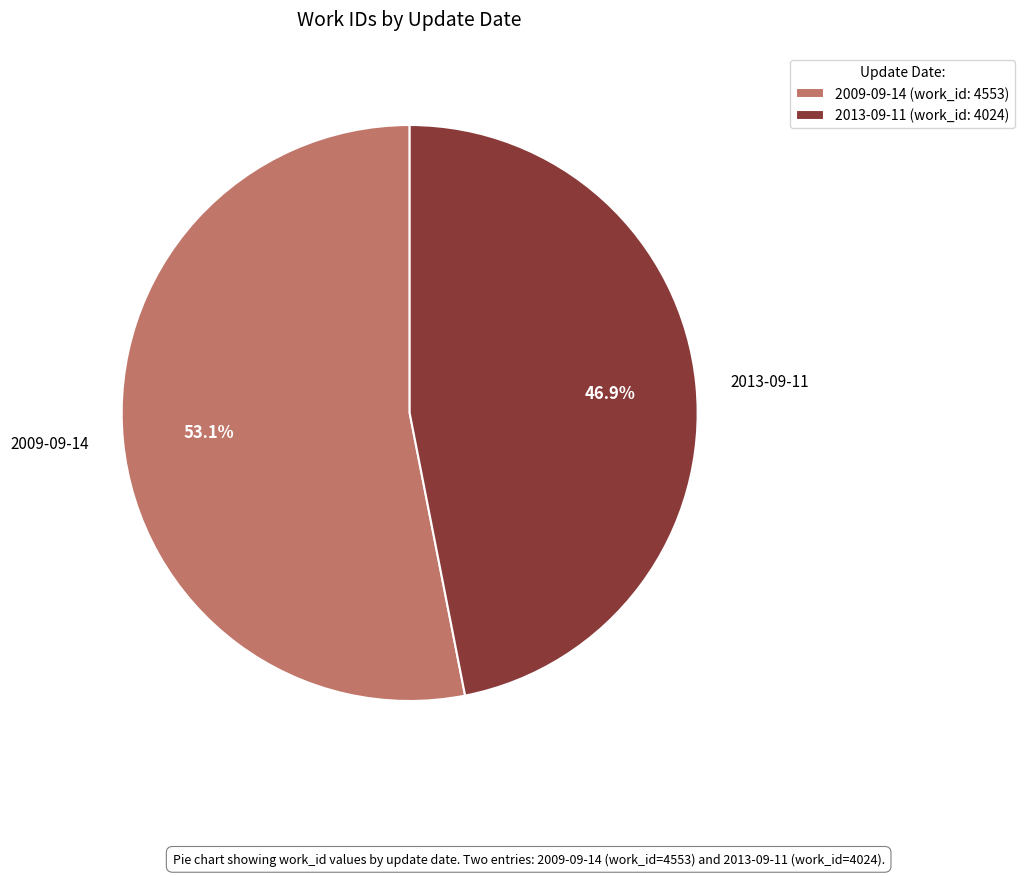

Count the number of slices in the pie.

2